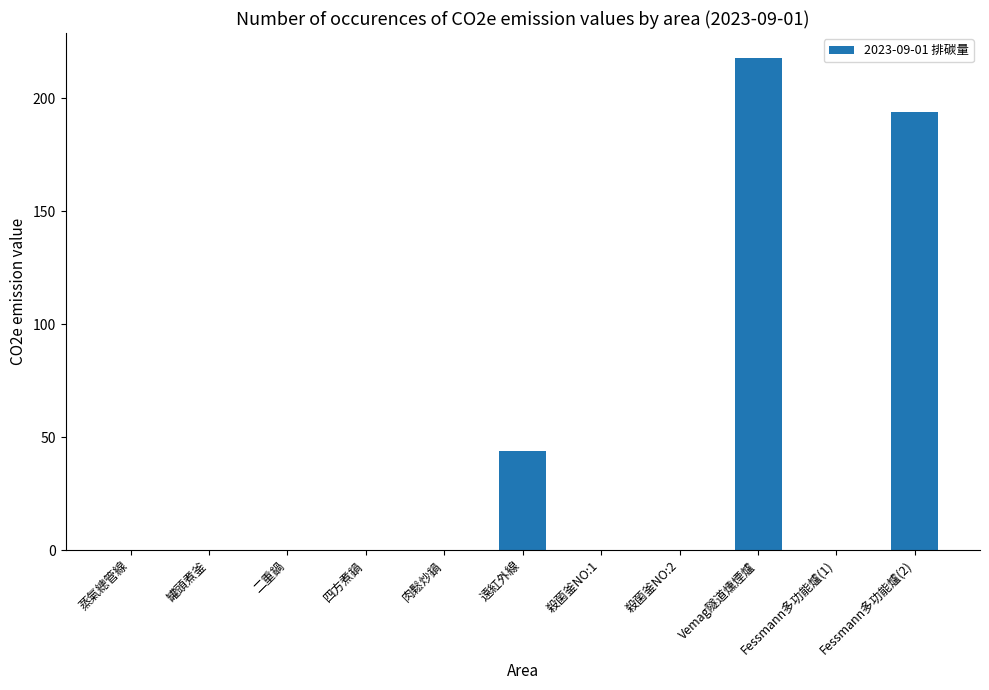

Where is the data nearest to the value 109?

遠紅外線